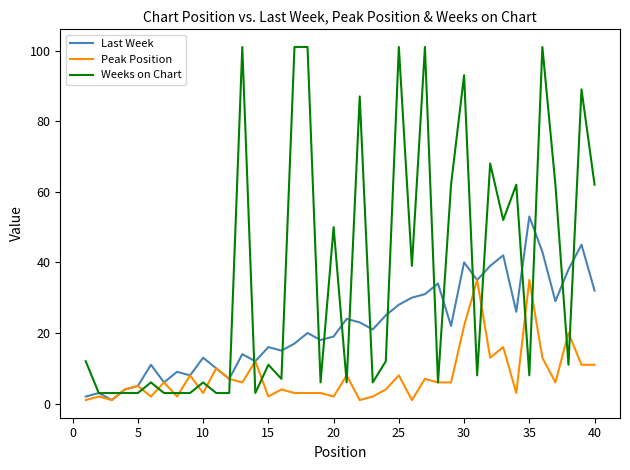

How many lines are shown in the chart?

3